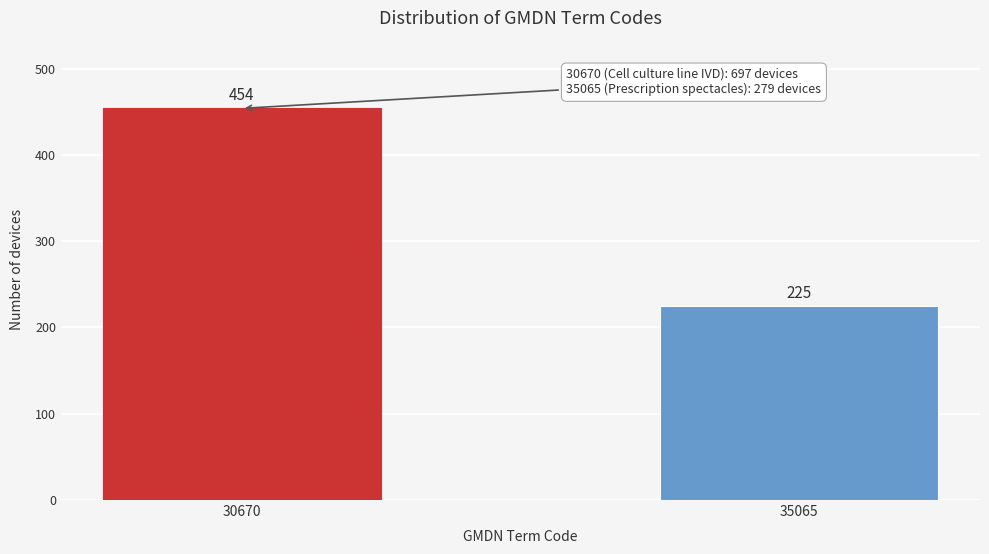

Reading left to right, extract all data points from this chart.

30670=454	35065=225